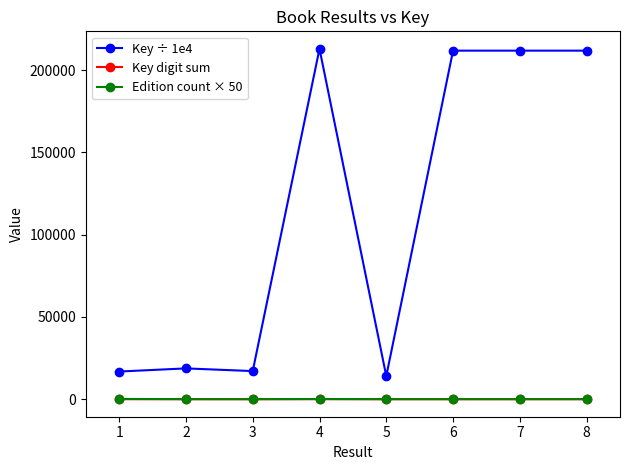

Does the chart have visible grid lines?

No